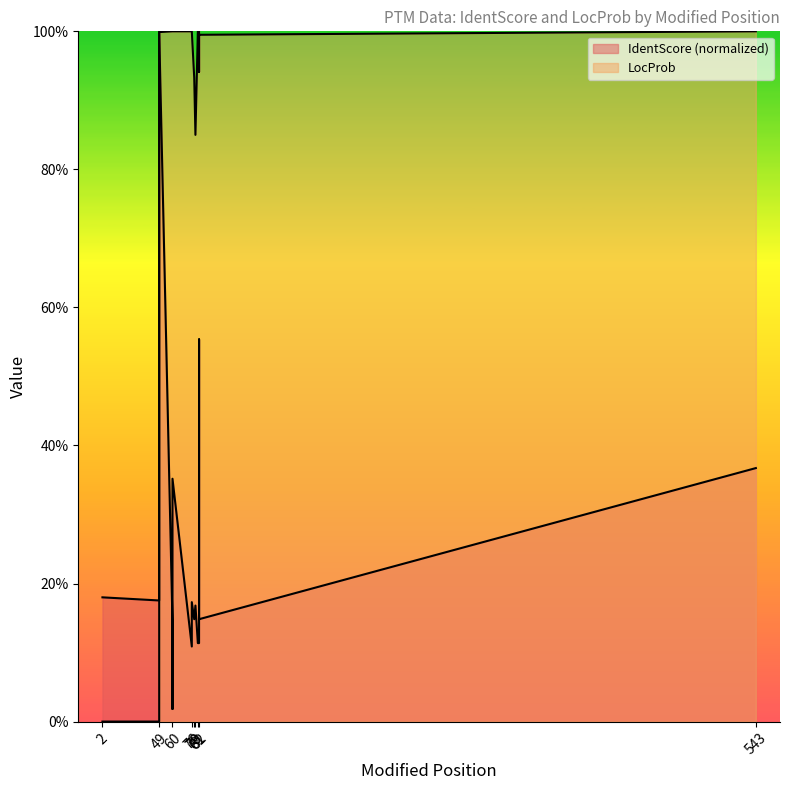

In IdentScore, how many points are lower than both neighbors (excluding endpoints)?

5